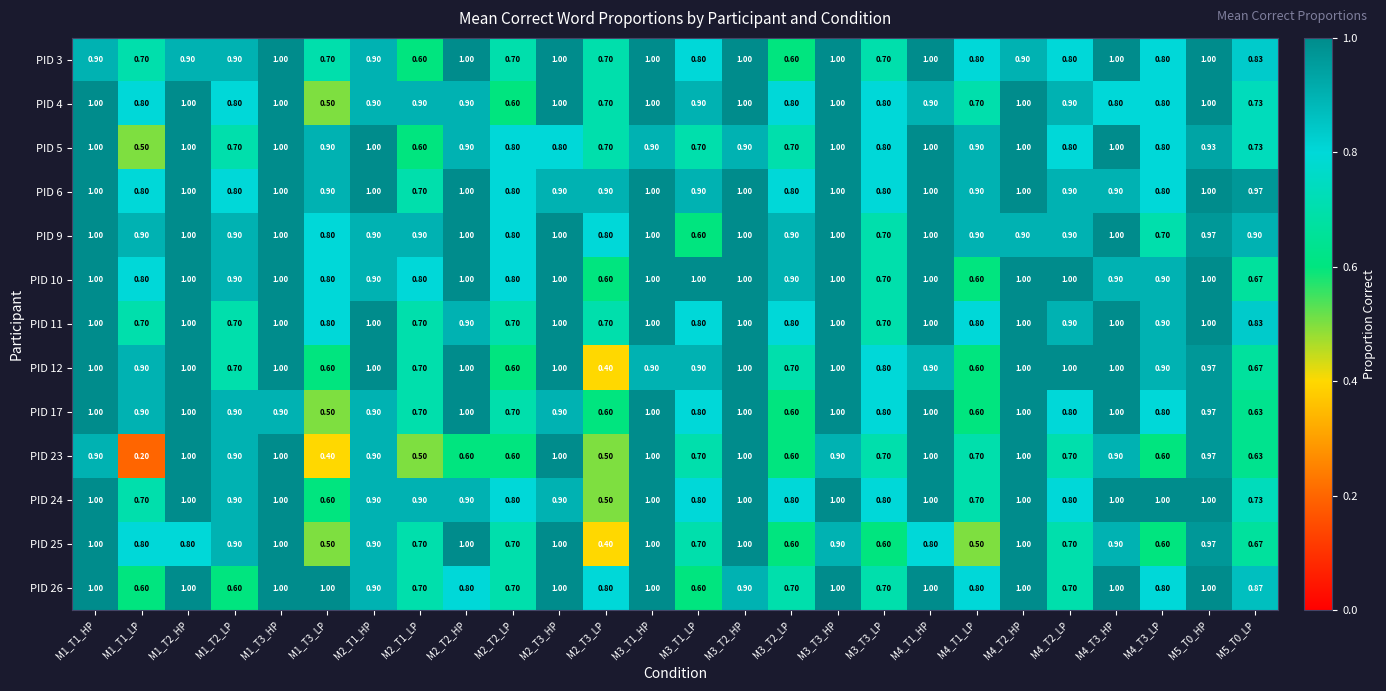

Is the value of PID 12 at M4_T3_HP greater than the value of PID 5 at M2_T3_LP?

Yes